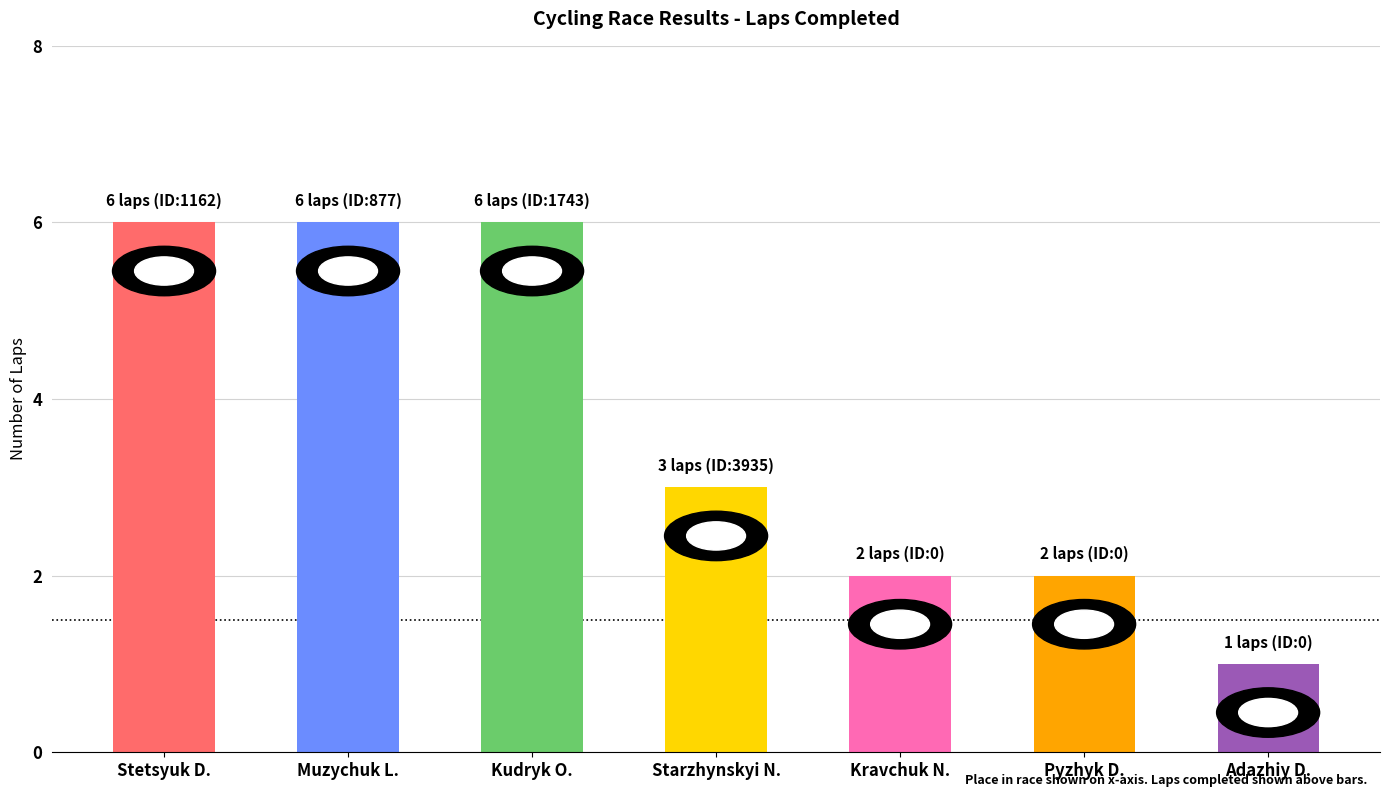

What is the sum of all values?

26